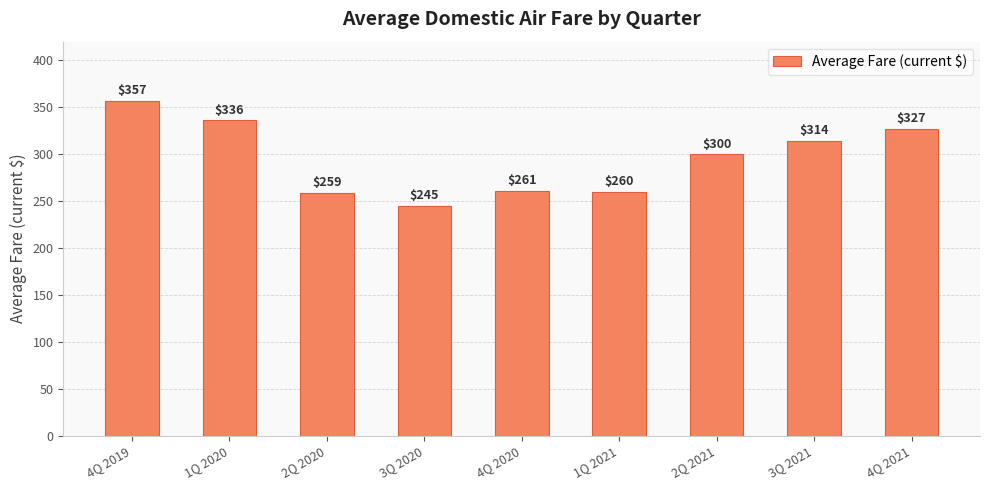

What is the value of the 8th bar from the left?

314.1